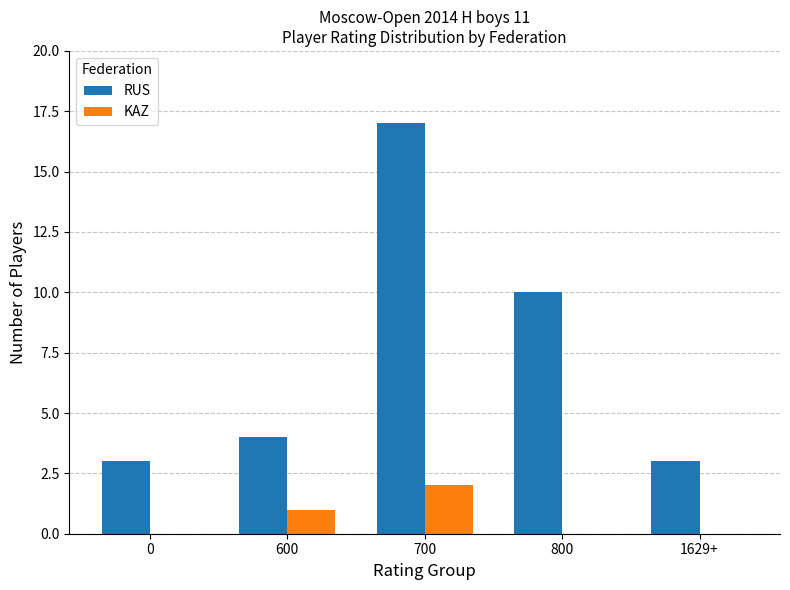

Is it true that RUS equals 4 at 600?

True